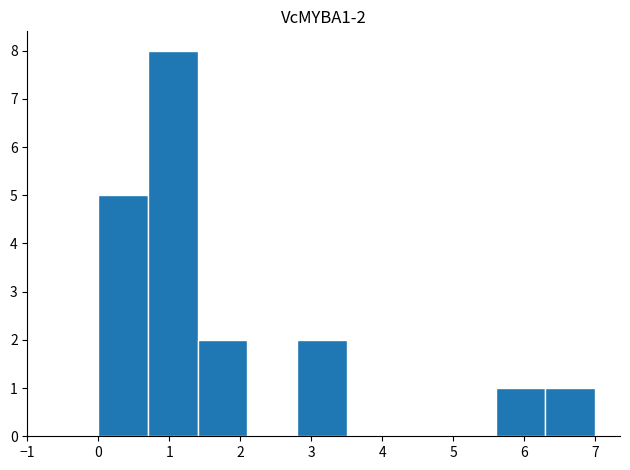

Which range on the x-axis has the tallest bar?

0.7 to 1.4